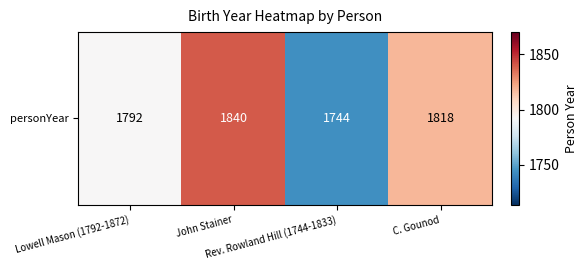

What is the change in value from Rev. Rowland Hill (1744-1833) to C. Gounod?

+74